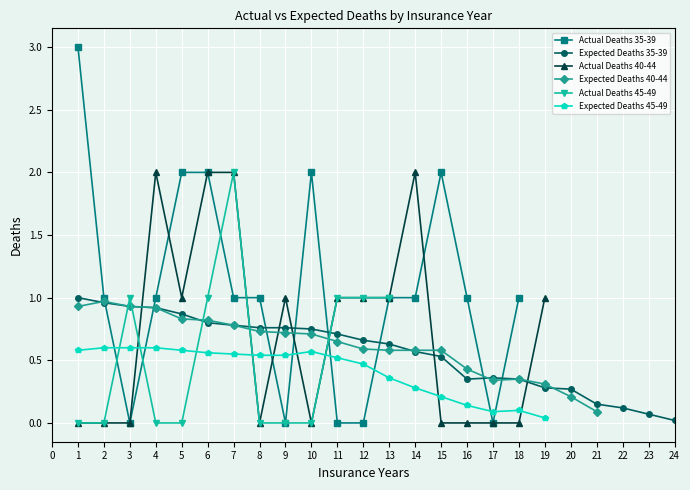

The Expected Deaths 45-49 series shows 0.2 at 13. True or false?

False